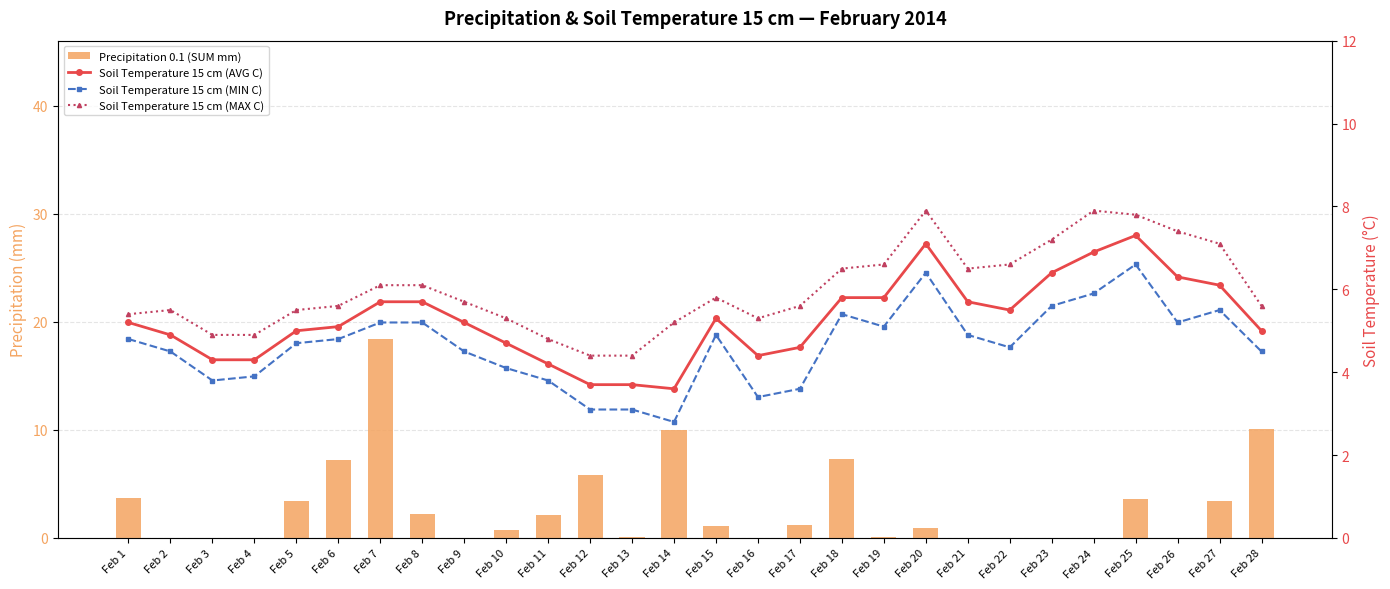

Where does the Soil Temperature 15 cm (MAX C) series first go above 5?

Feb 1